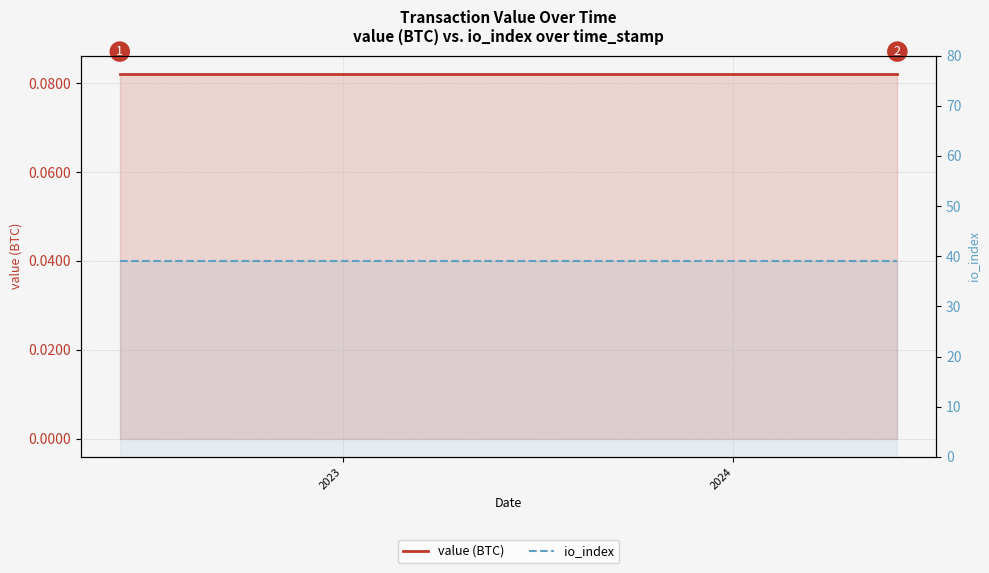

True or false: io_index and value (BTC) intersect in this chart.

False